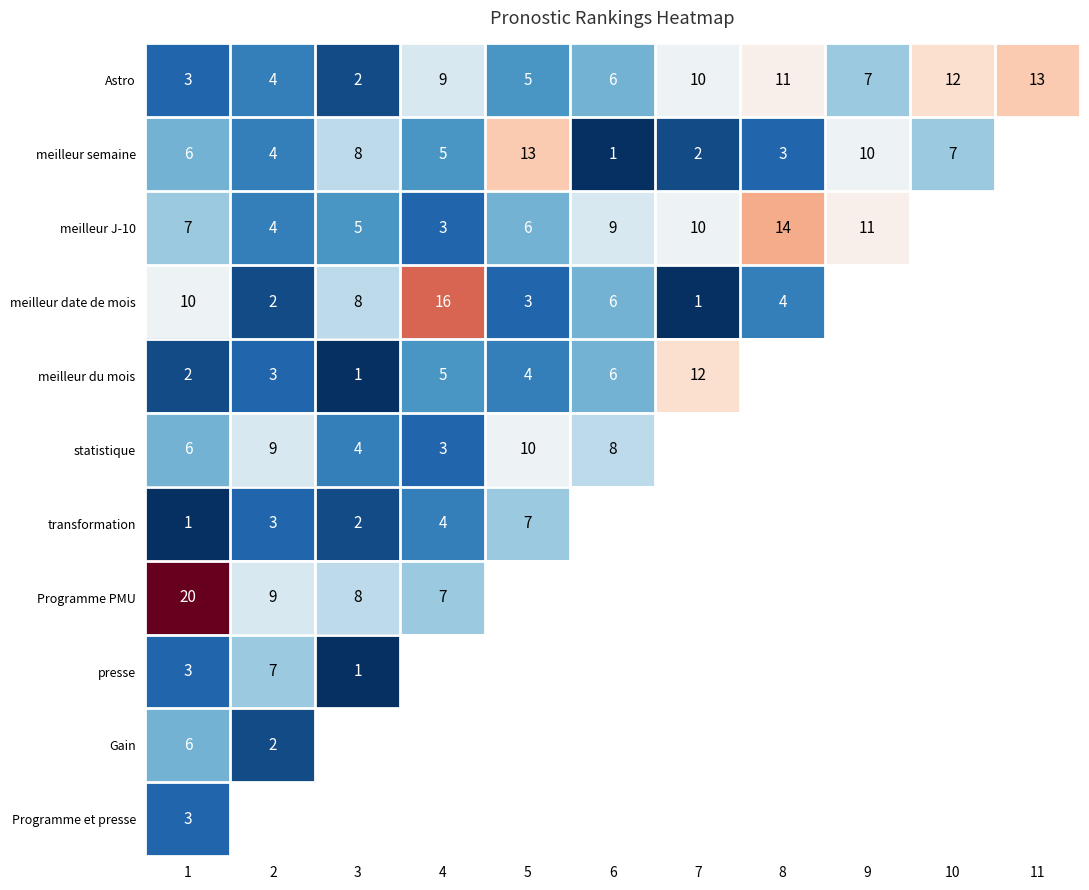

What is the sum of the meilleur date de mois values at 8 and 3?

12